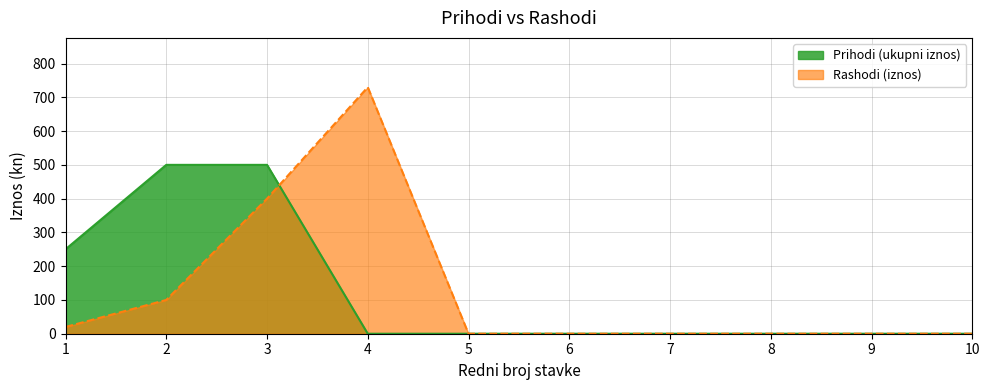

Reading right to left, extract all data points from this chart.

Prihodi (ukupni iznos): 10=0	9=0	8=0	7=0	6=0	5=0	4=0	3=500	2=500	1=250
Rashodi (iznos): 10=0	9=0	8=0	7=0	6=0	5=0	4=730	3=400	2=100	1=20